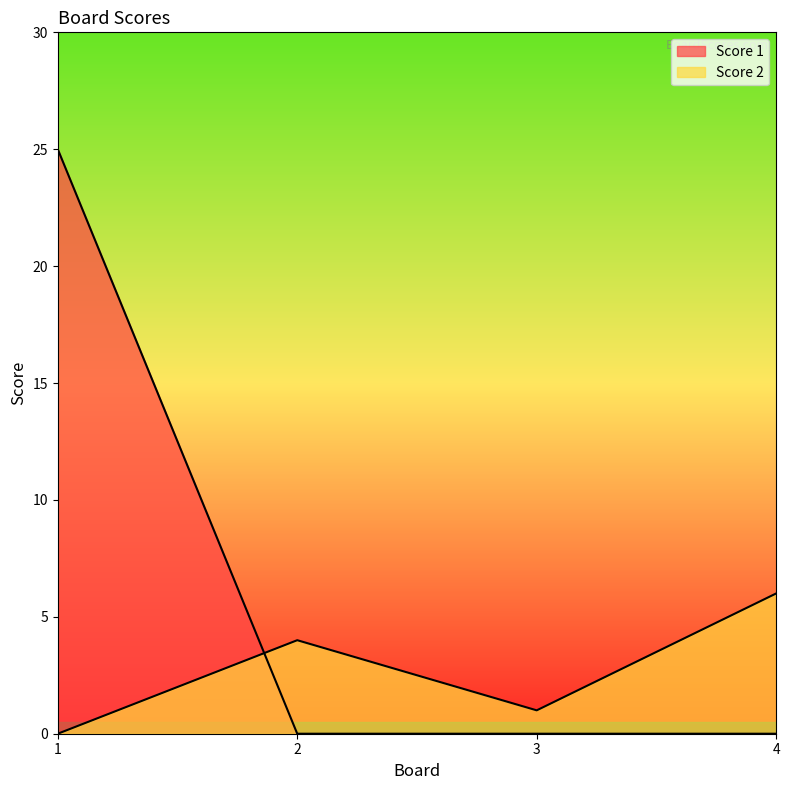

Rank the series by their average value, from highest to lowest.

Score 1, Score 2